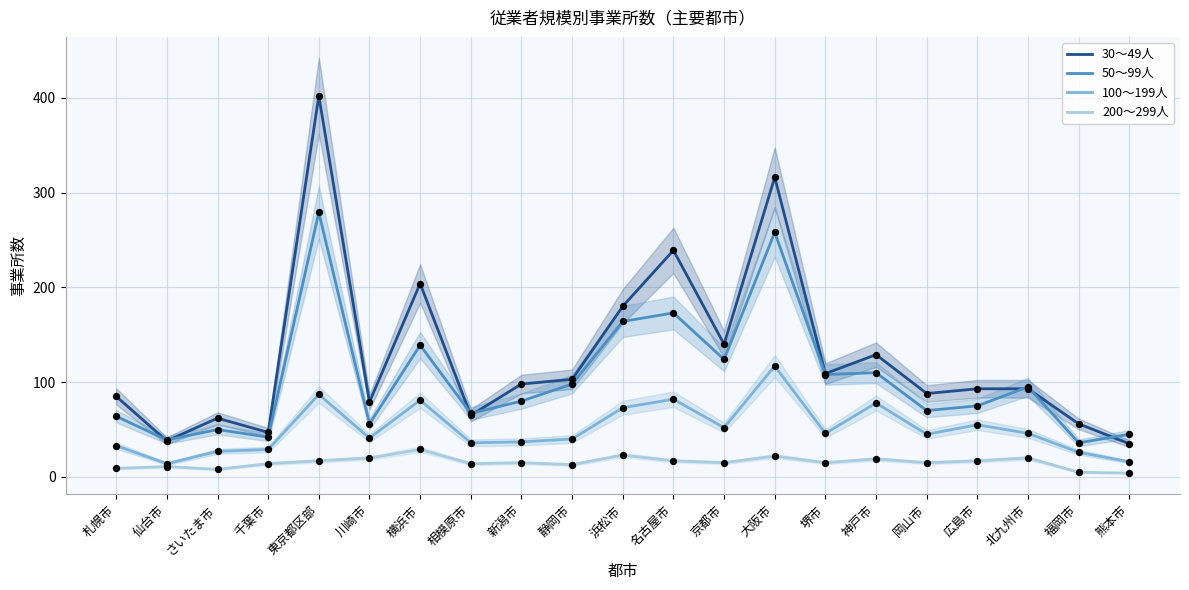

What are all the series names shown in the legend?

30～49人, 50～99人, 100～199人, 200～299人